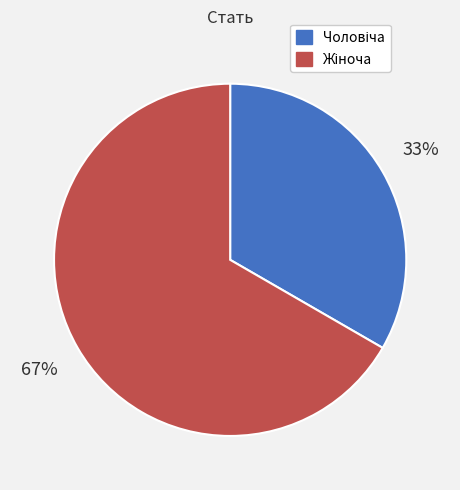

To the nearest percent, what is the average slice percentage?

50%